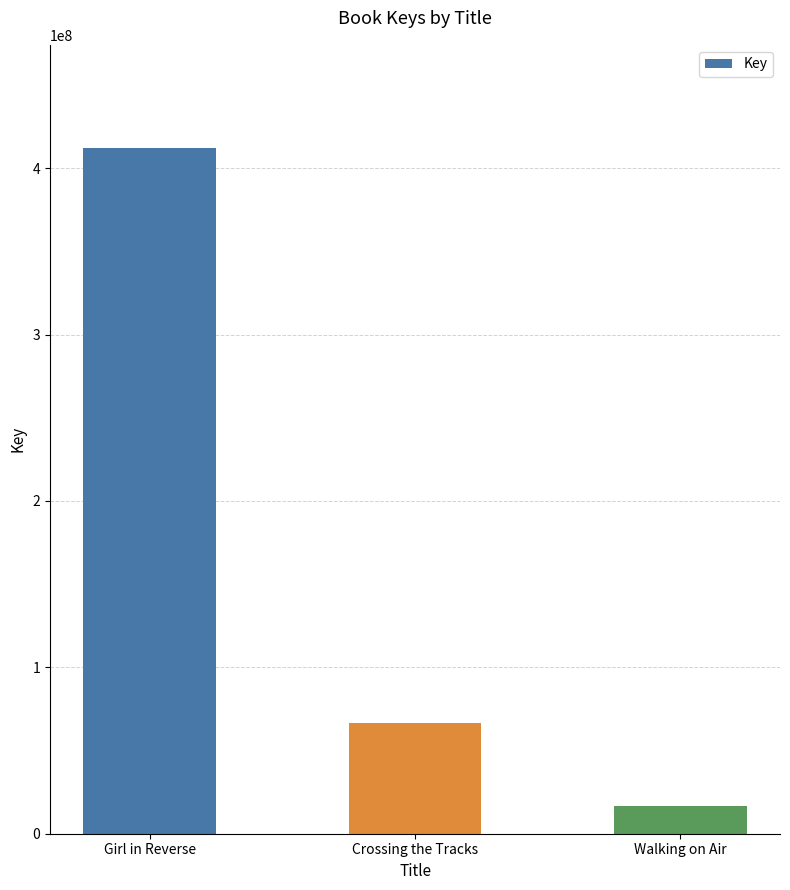

Does the chart contain stacked bars?

No